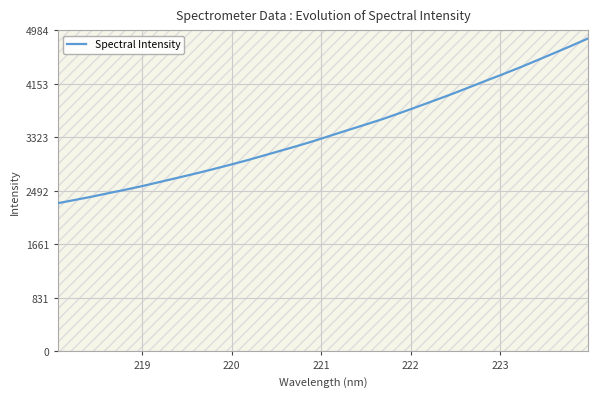

What is the smallest value displayed?

2302.1